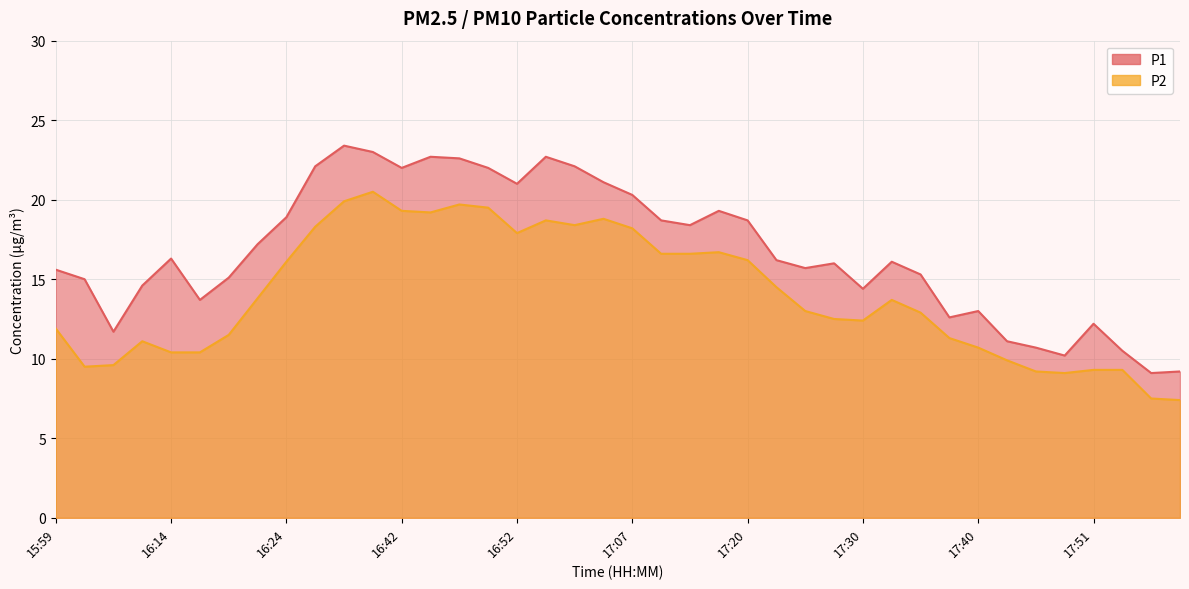

Which series changed the most between 16:34 and 17:35?

P1